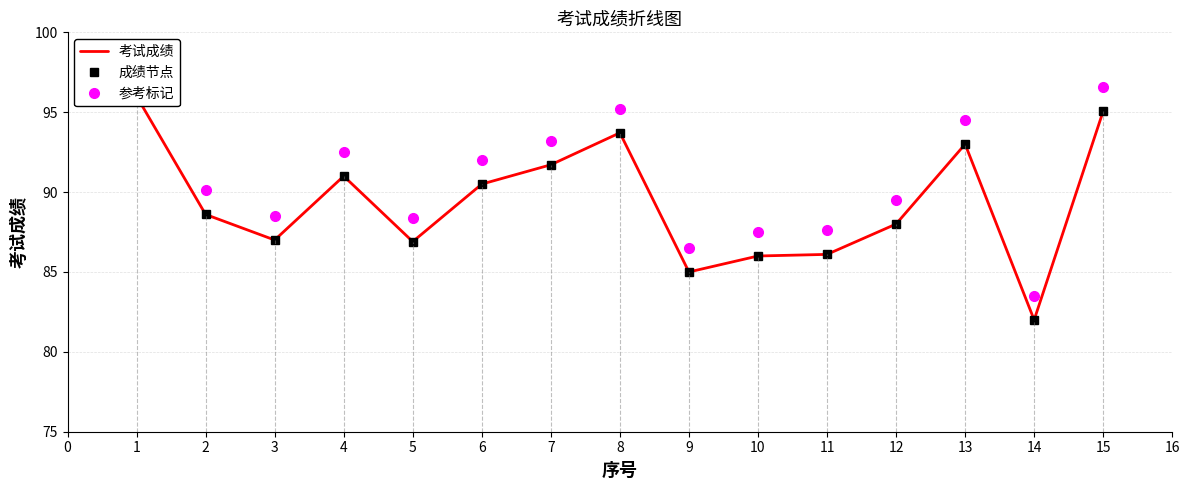

Where is the first local minimum for 考试成绩?

1